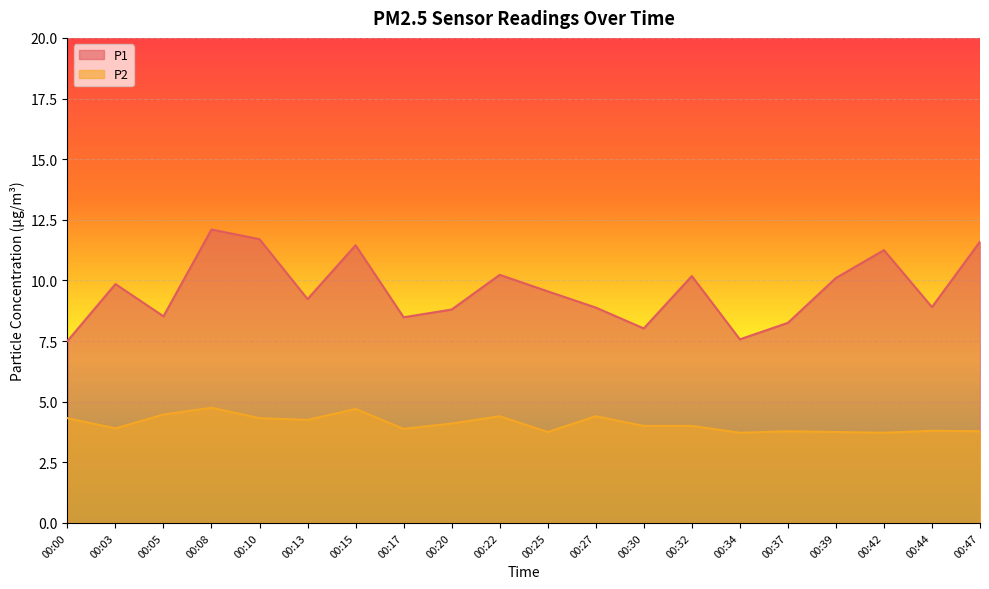

What is the value of the P1 point at the 2nd from the left?

9.8